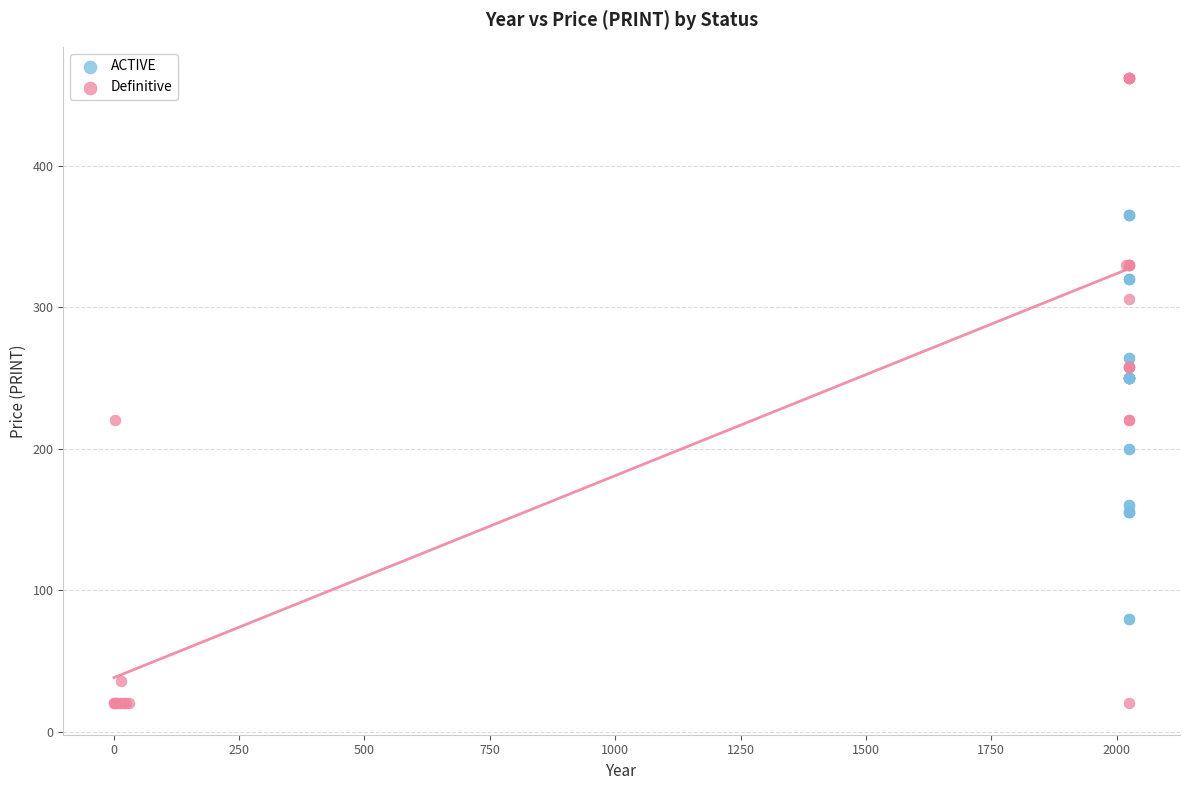

Which series contains the highest Y value?

Definitive